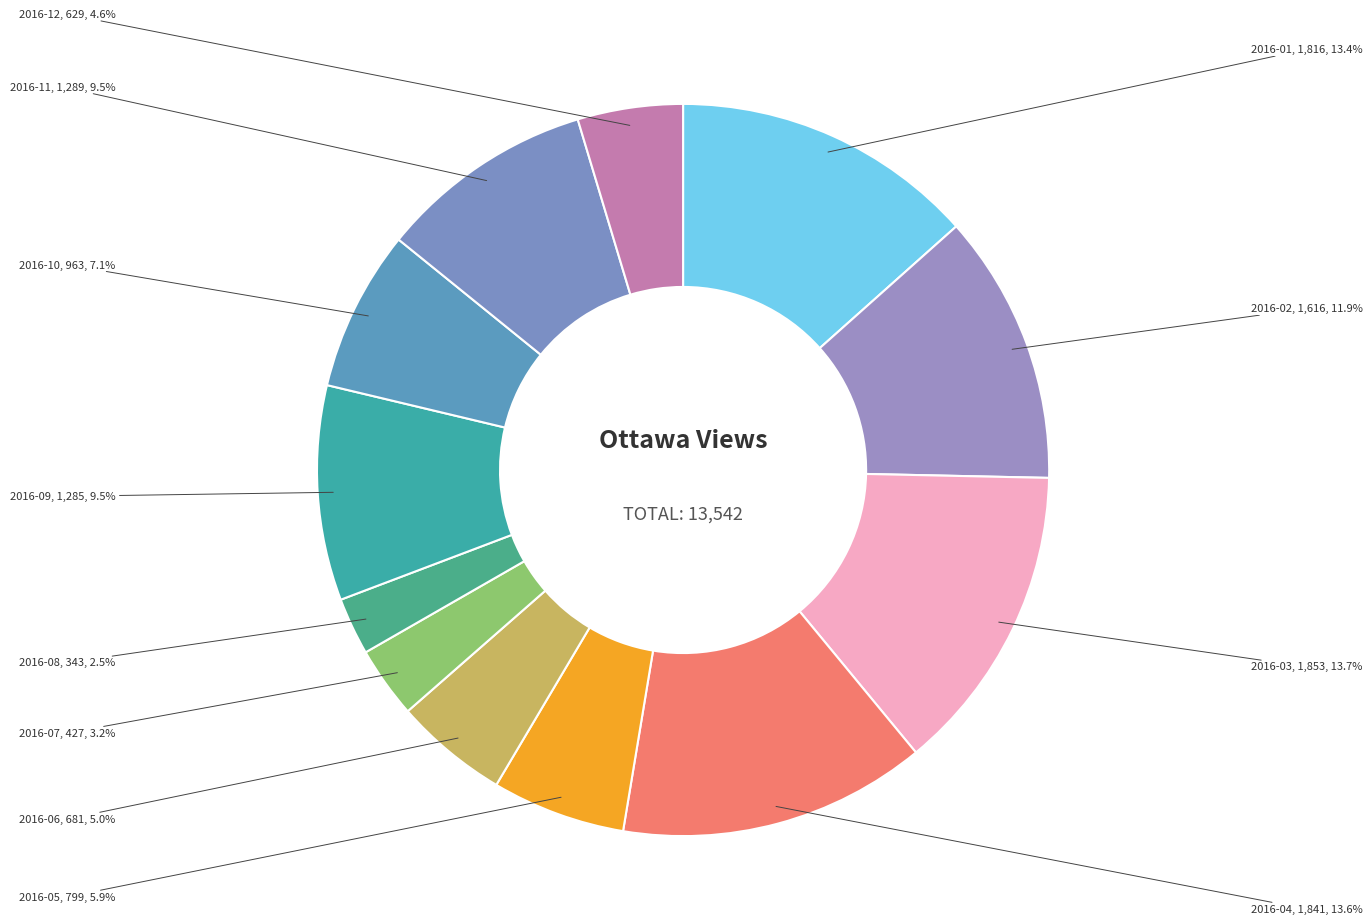

How many slices are in this pie chart?

12